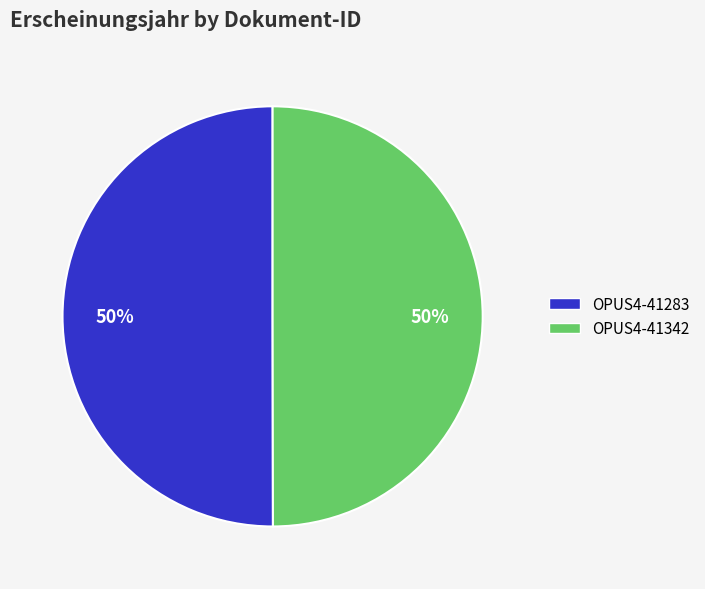

Approximately how many times larger is the value at OPUS4-41342 compared to OPUS4-41283?

1.0